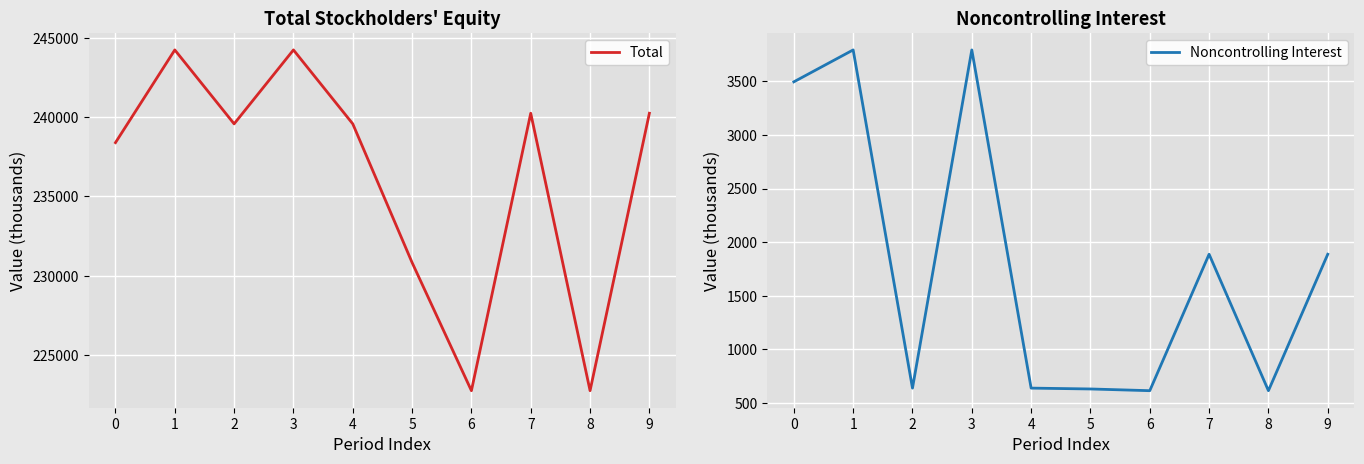

At which category does Total reach its first local peak?

1